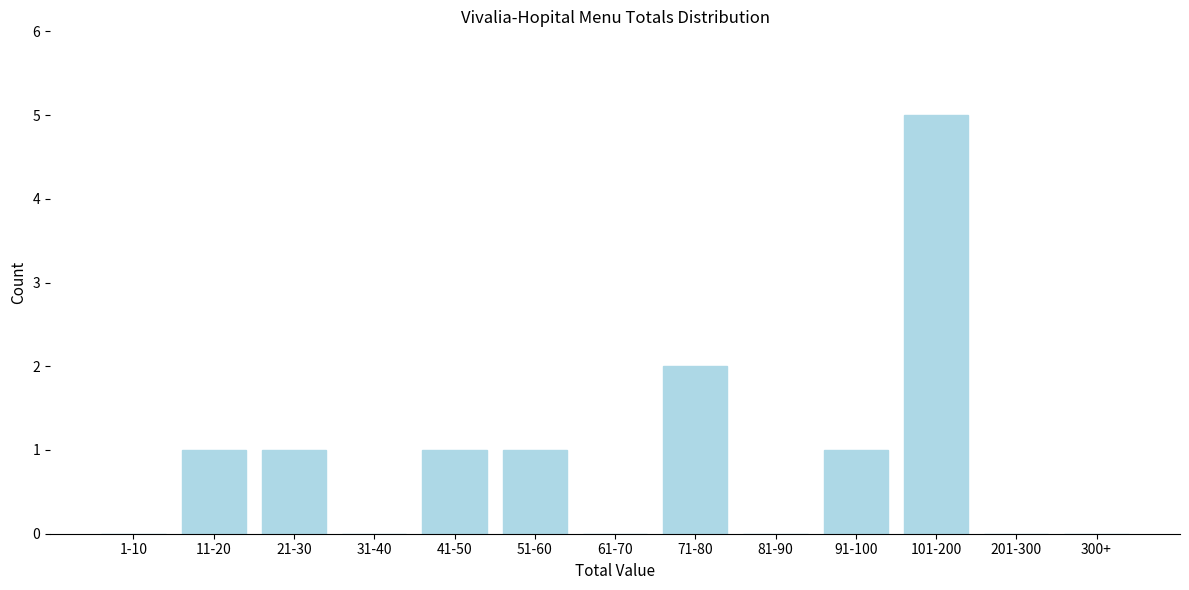

Reading right to left, transcribe all the data shown in this chart.

300+=0	201-300=0	101-200=5	91-100=1	81-90=0	71-80=2	61-70=0	51-60=1	41-50=1	31-40=0	21-30=1	11-20=1	1-10=0